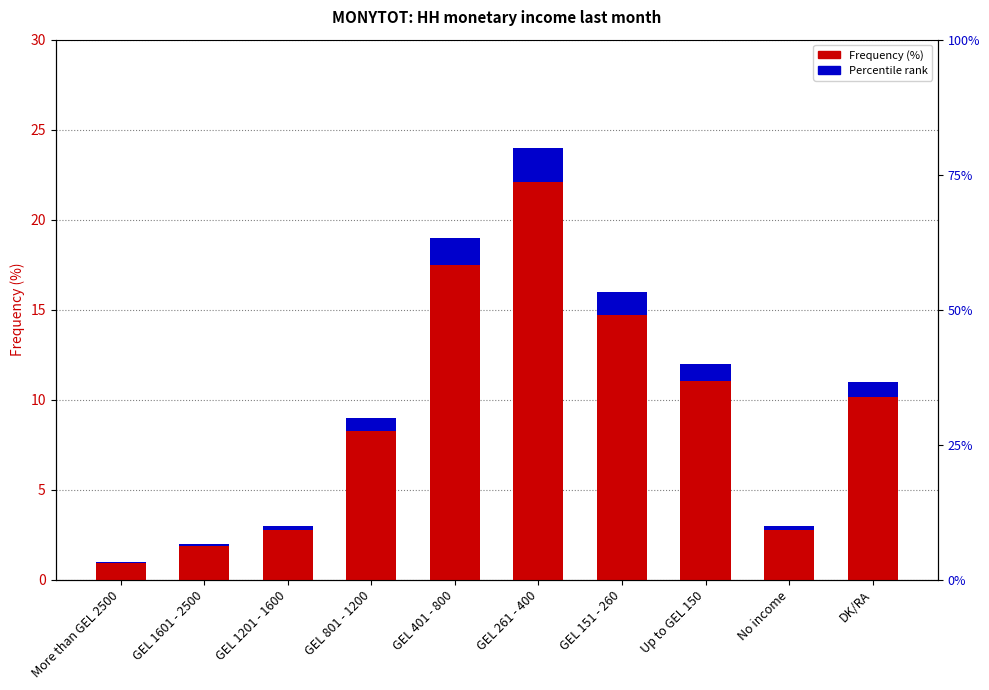

Rank the series by their average value, from highest to lowest.

Frequency (%), Percentile rank